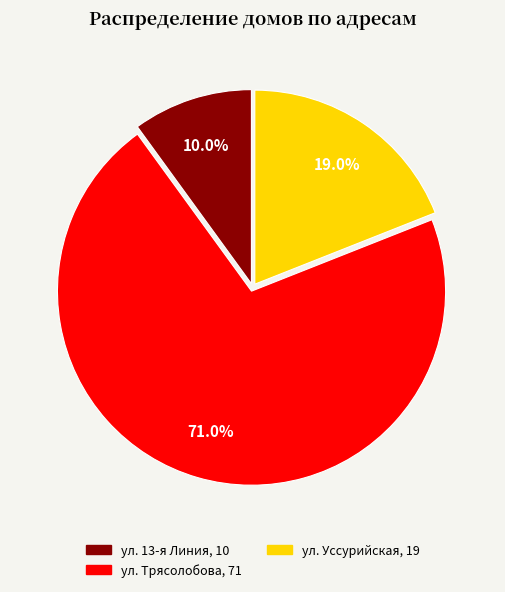

What is the largest slice in the pie chart?

ул. Трясолобова, 71